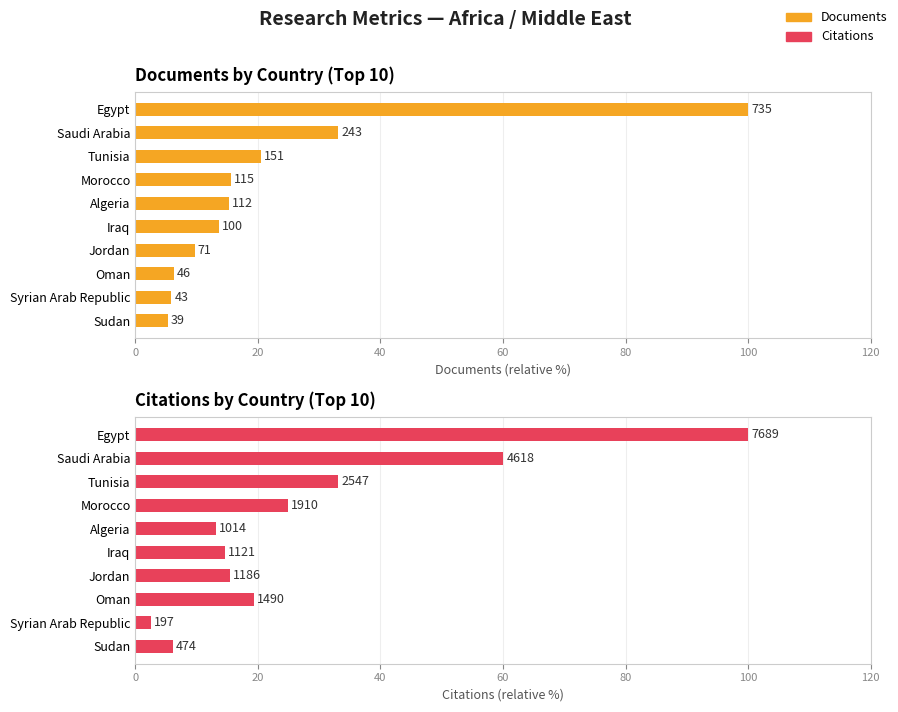

Read the Citations value at Egypt.

100.0